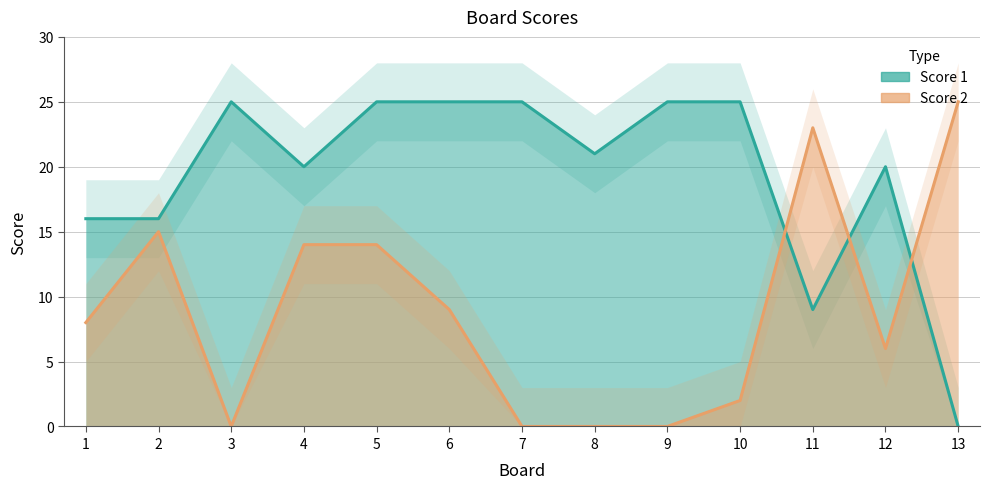

Does the chart have visible grid lines?

Yes